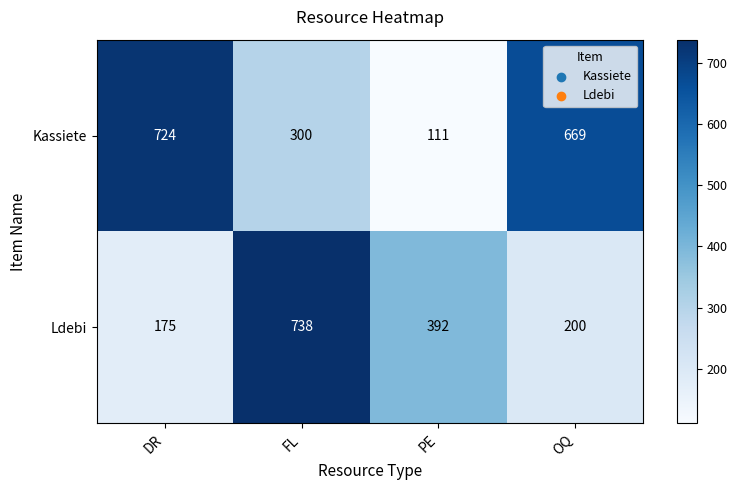

Count the number of categories in the chart.

4